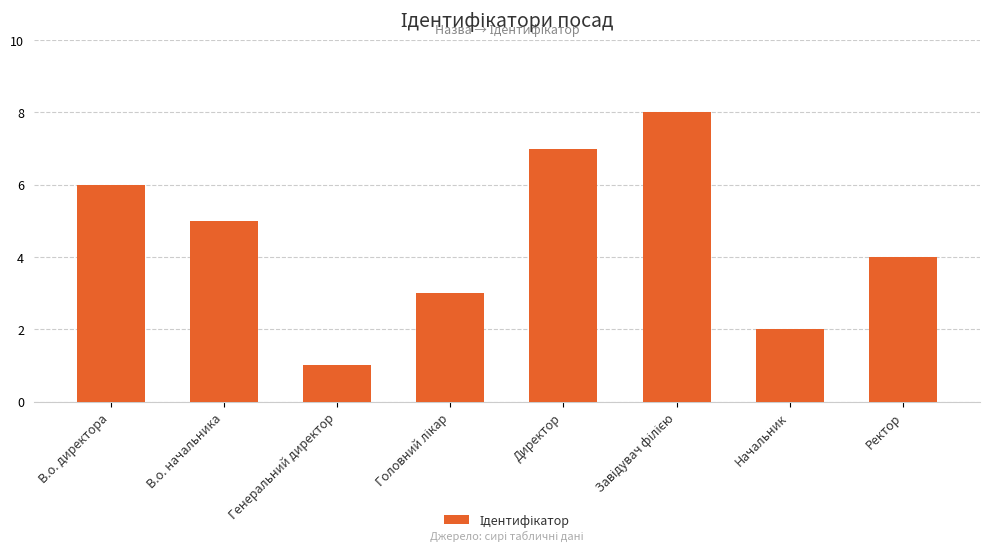

How many data points does each series have?

8